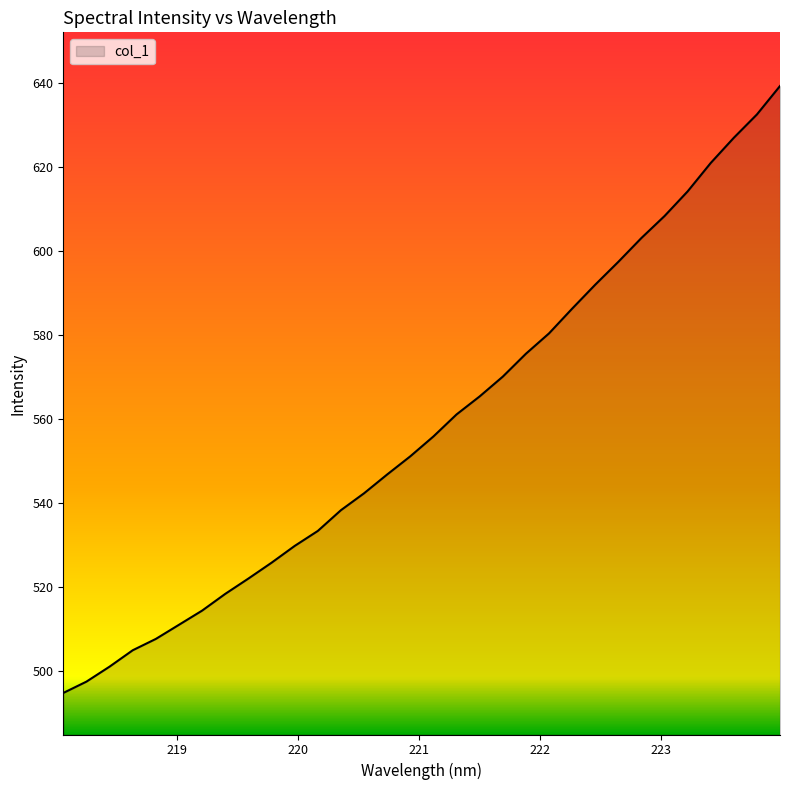

What is the difference between the maximum and minimum values?

144.6